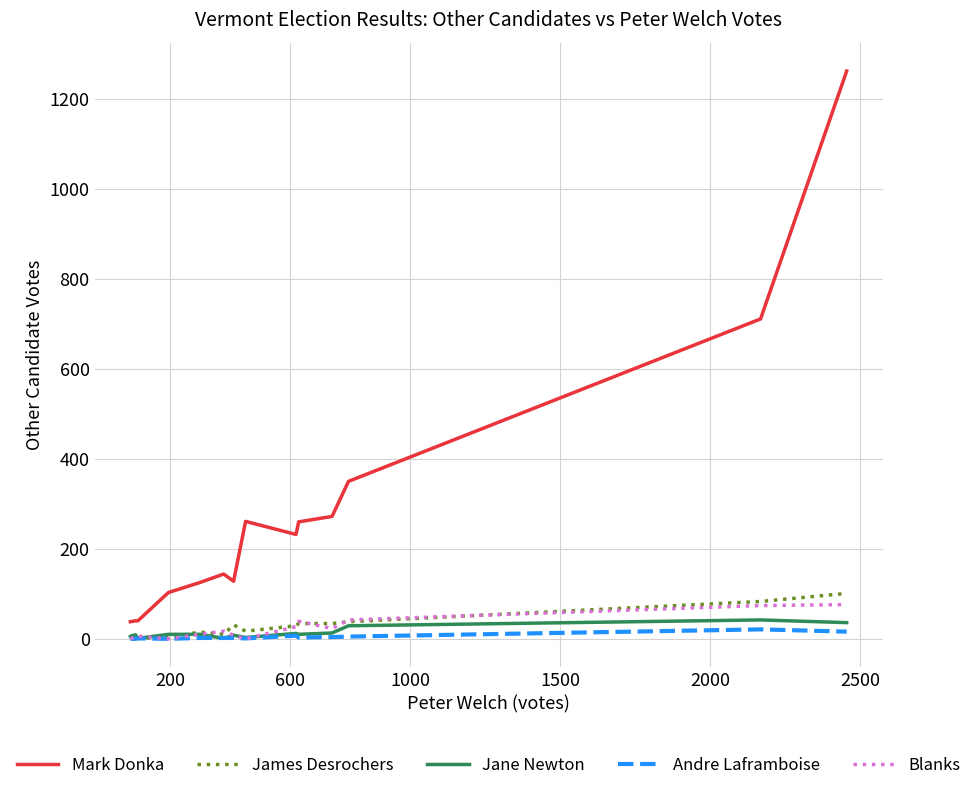

Which series has the largest range (max minus min)?

Mark Donka